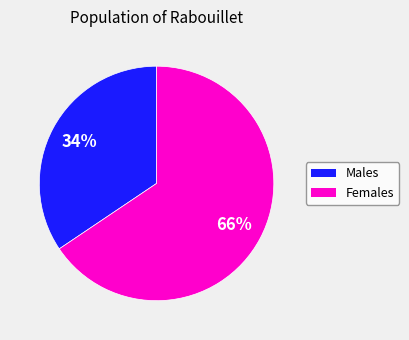

To the nearest percent, what is the combined percentage of Males and Females?

100%